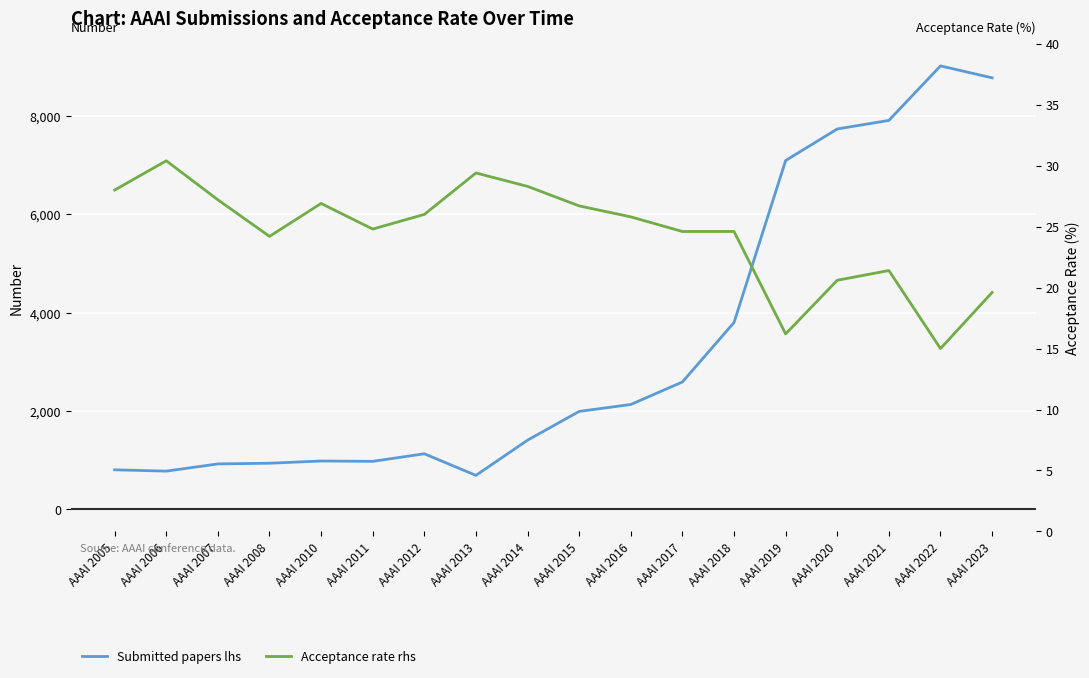

Reading right to left, list all the values displayed in this chart.

Submitted papers lhs: 8777.0	9020.0	7911.0	7737.0	7095.0	3800.0	2590.0	2132.0	1991.0	1406.0	690.0	1129.0	975.0	982.0	937.0	923.0	776.0	803.0
Acceptance rate rhs: 19.6	15.0	21.4	20.6	16.2	24.6	24.6	25.8	26.7	28.3	29.4	26.0	24.8	26.9	24.2	27.2	30.4	28.0